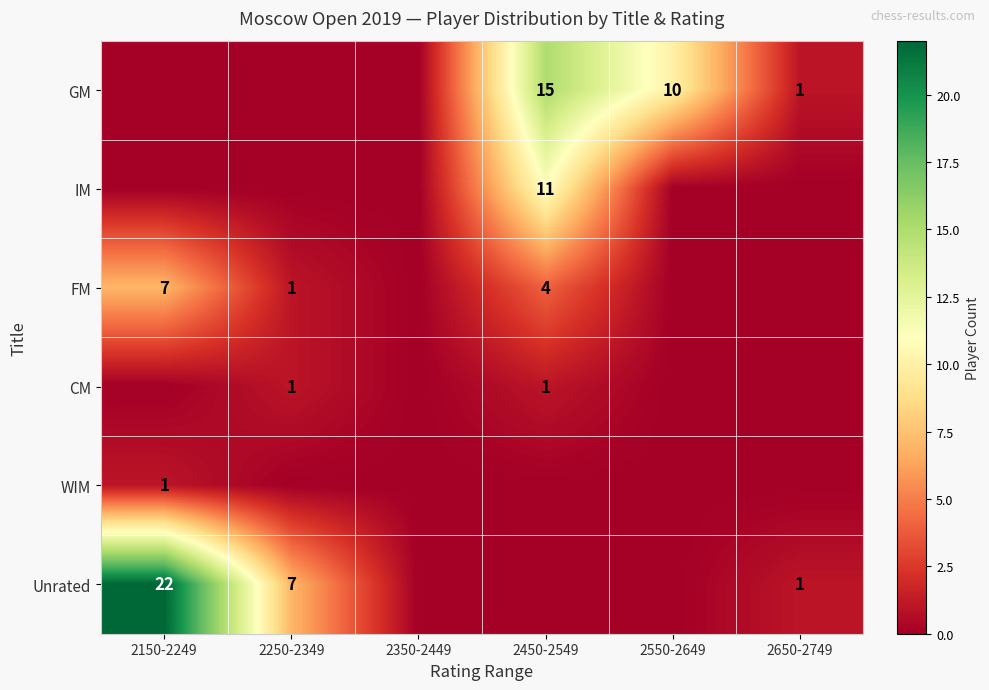

The GM series shows 20 at 2450-2549. True or false?

False